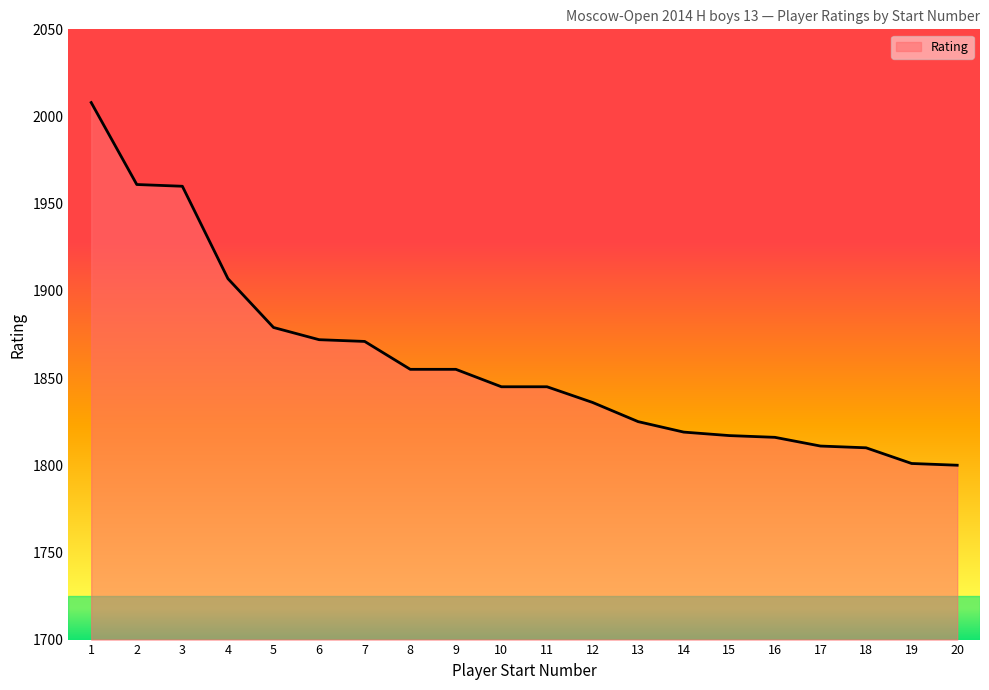

The value at 7 is 1871. True or false?

True